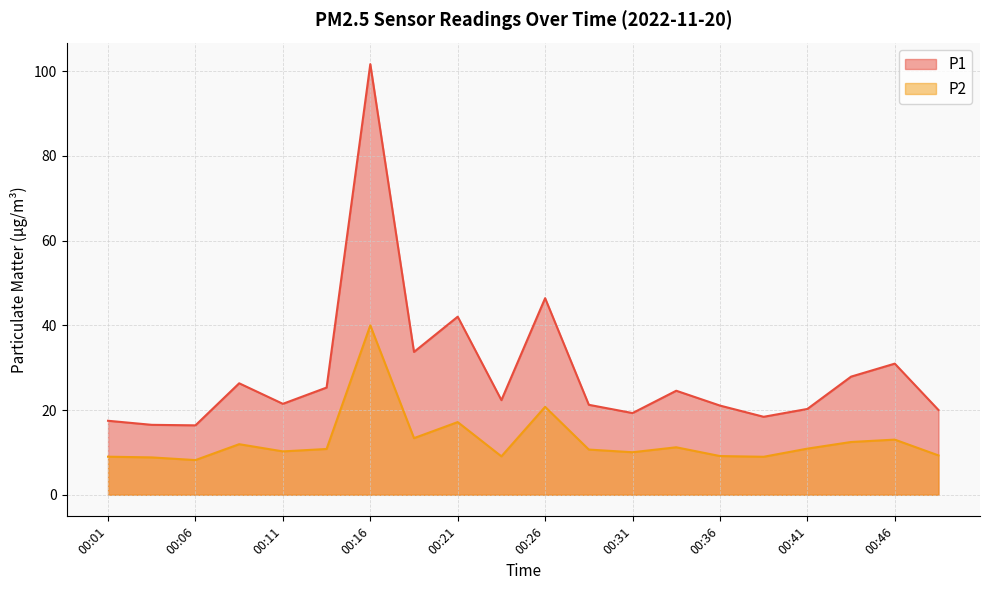

True or false: P2 and P1 intersect in this chart.

False